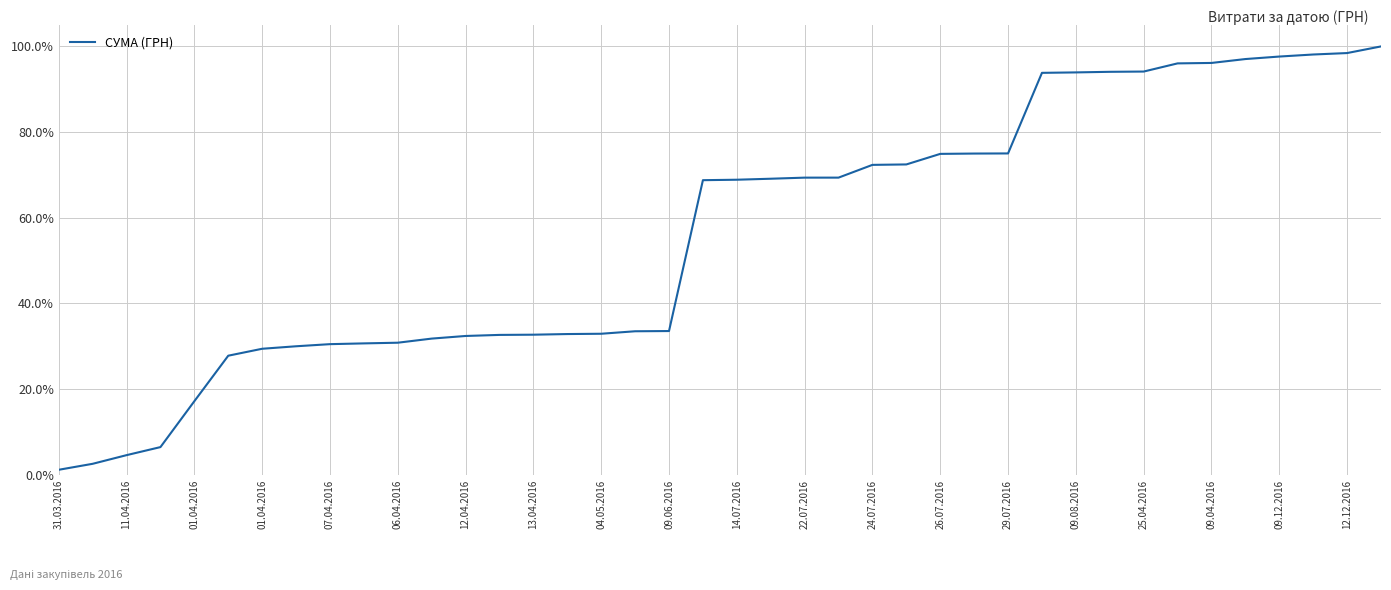

What is the difference between the maximum and minimum values?

98.8